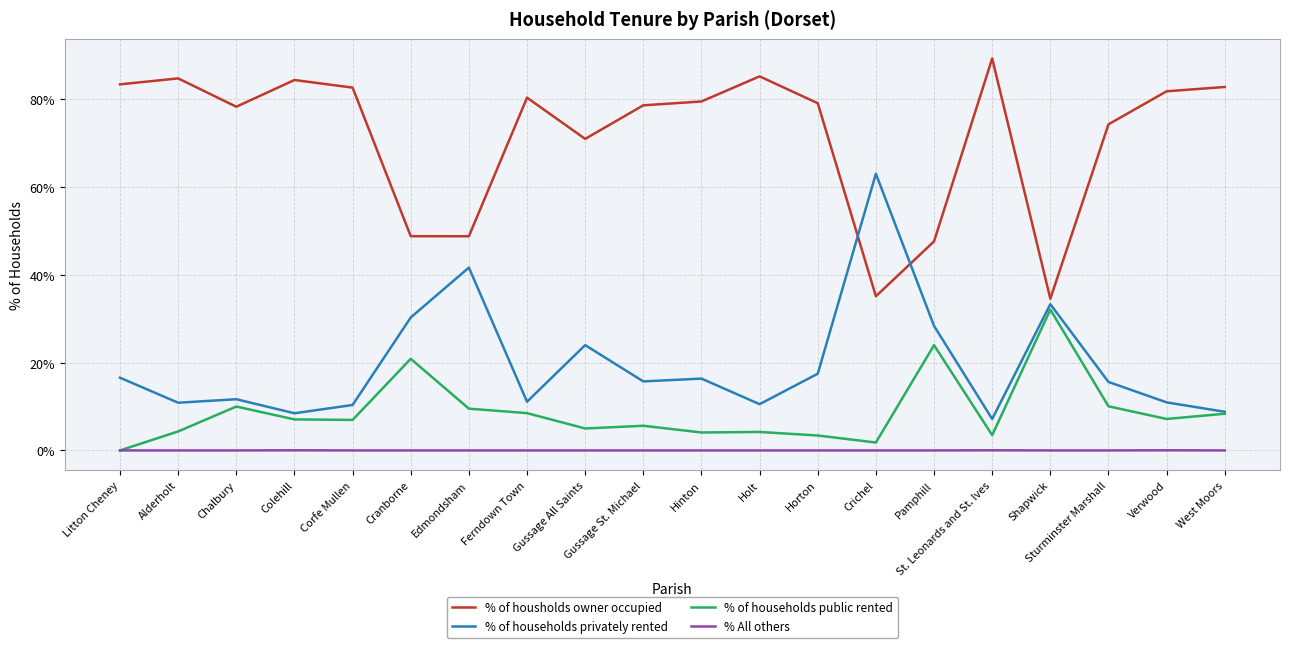

What is the difference between the highest and lowest values at Chalbury?

78.3